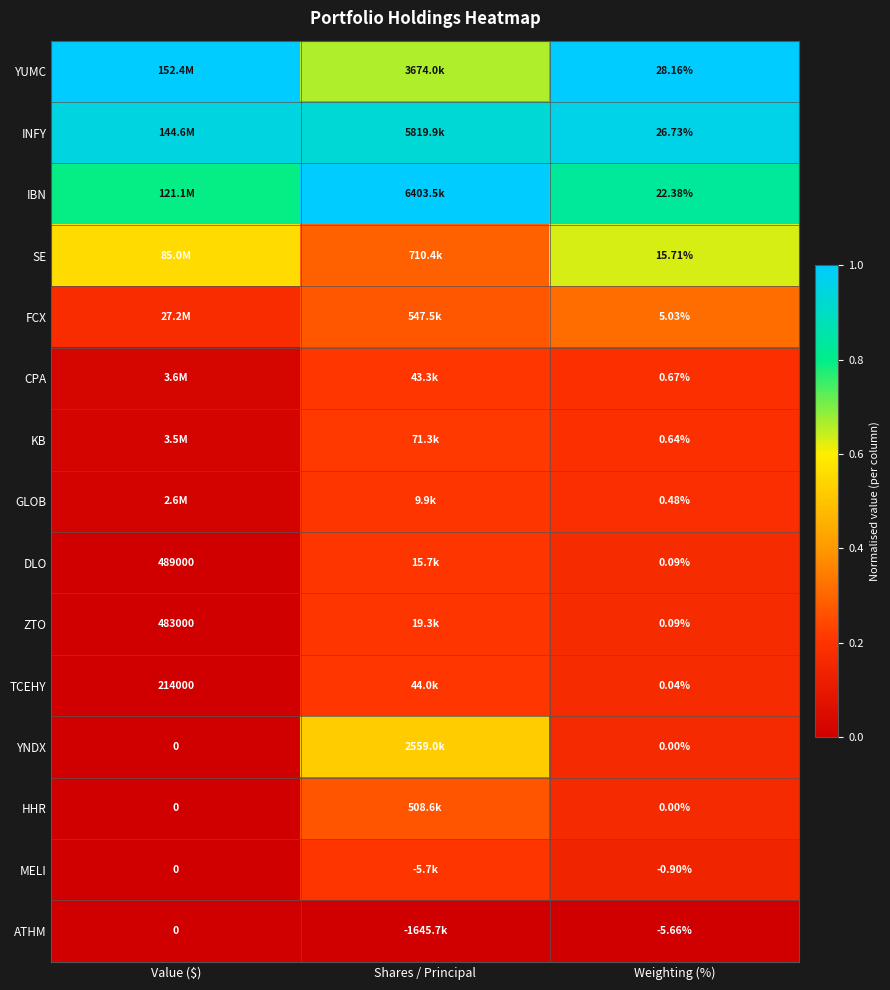

Is the value of MELI at Value ($) greater than the value of SE at Weighting (%)?

No